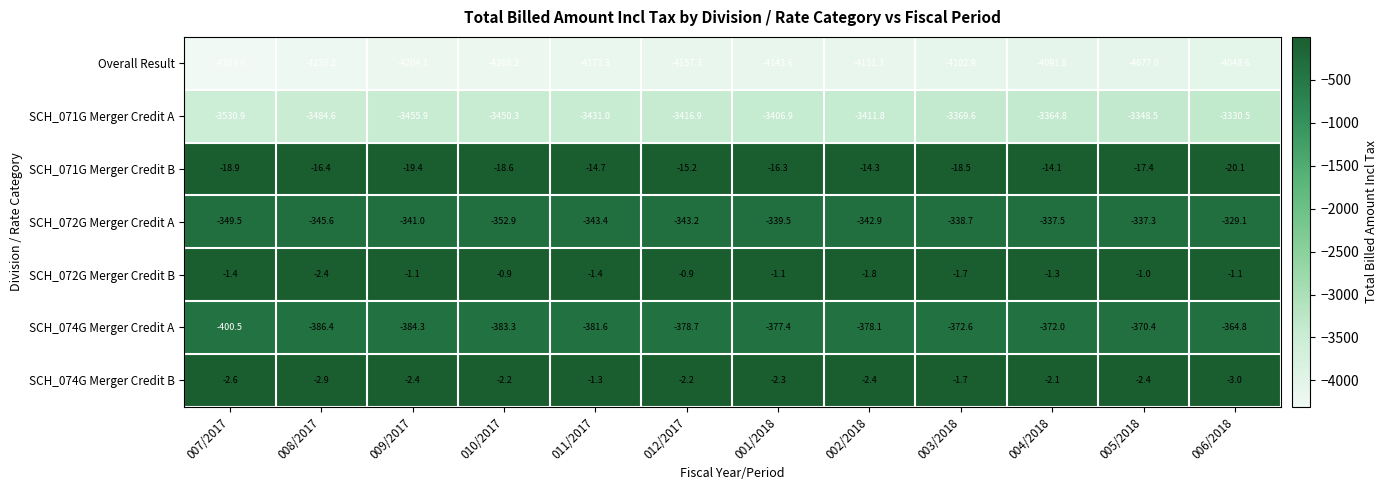

Which series has the largest range (max minus min)?

Overall Result